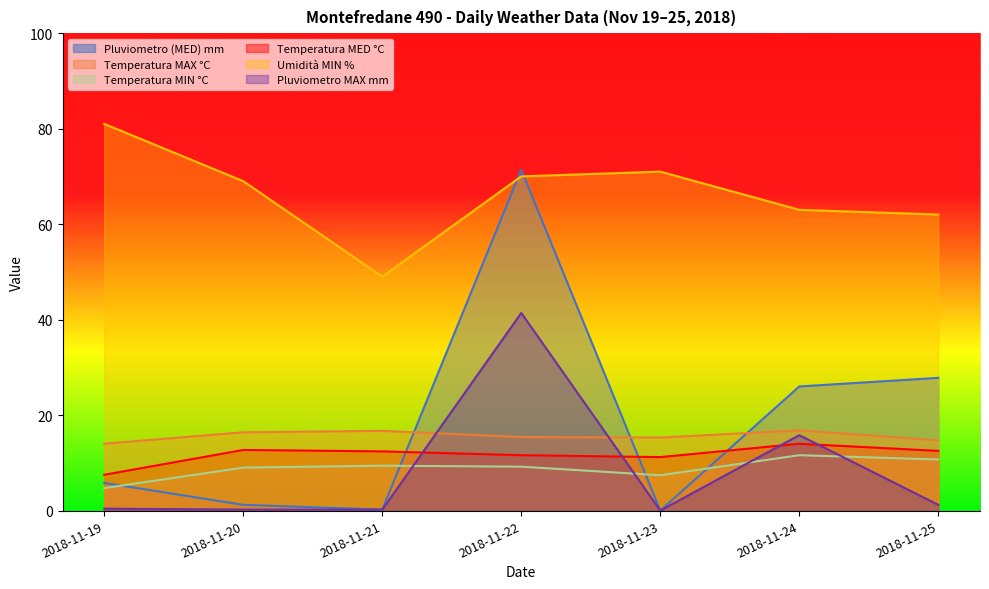

At which category is the sum across all series the highest?

2018-11-22